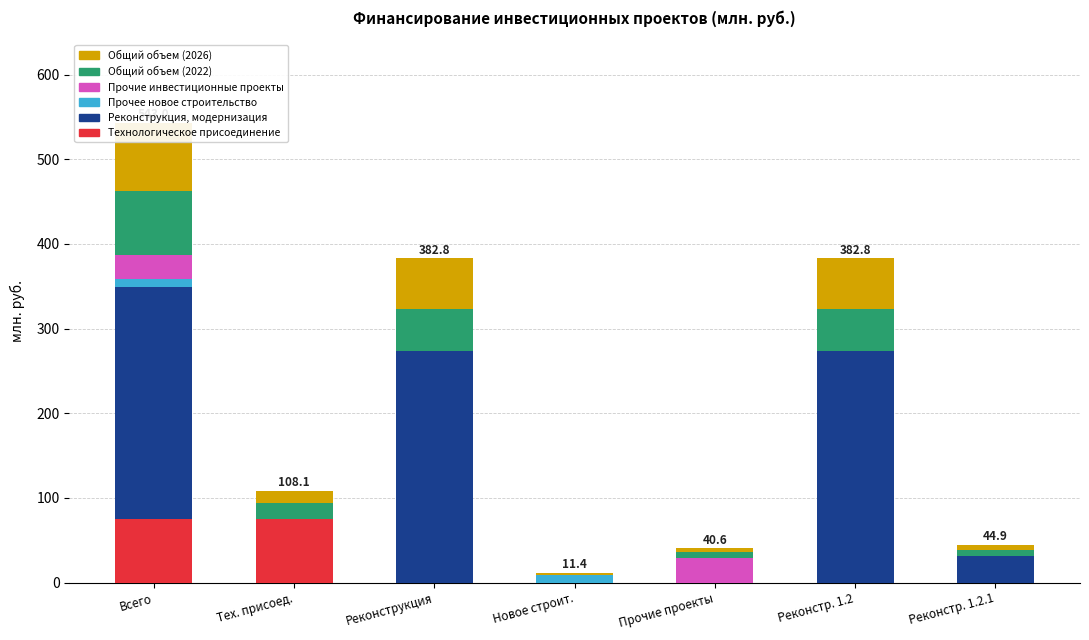

List the labels in order of Реконструкция, модернизация value, smallest first.

Тех. присоед., Новое строит., Прочие проекты, Реконстр. 1.2.1, Всего, Реконструкция, Реконстр. 1.2